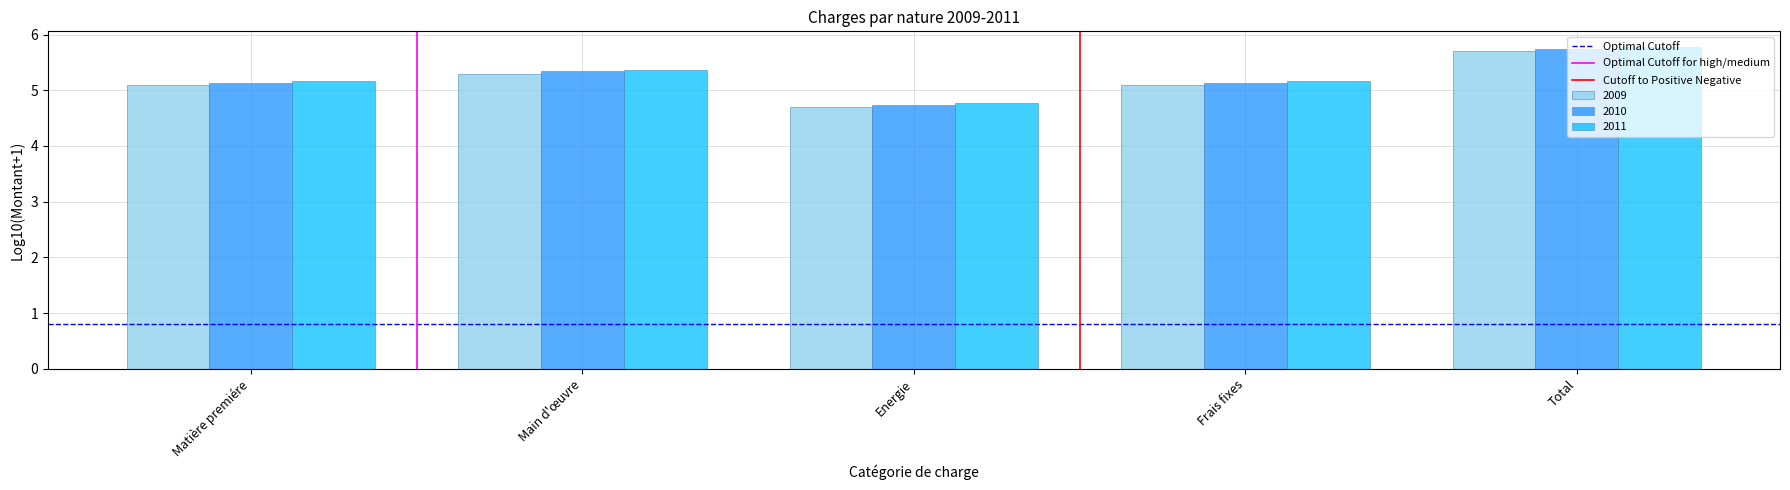

What is the label of the 1st bar from the right?

Total